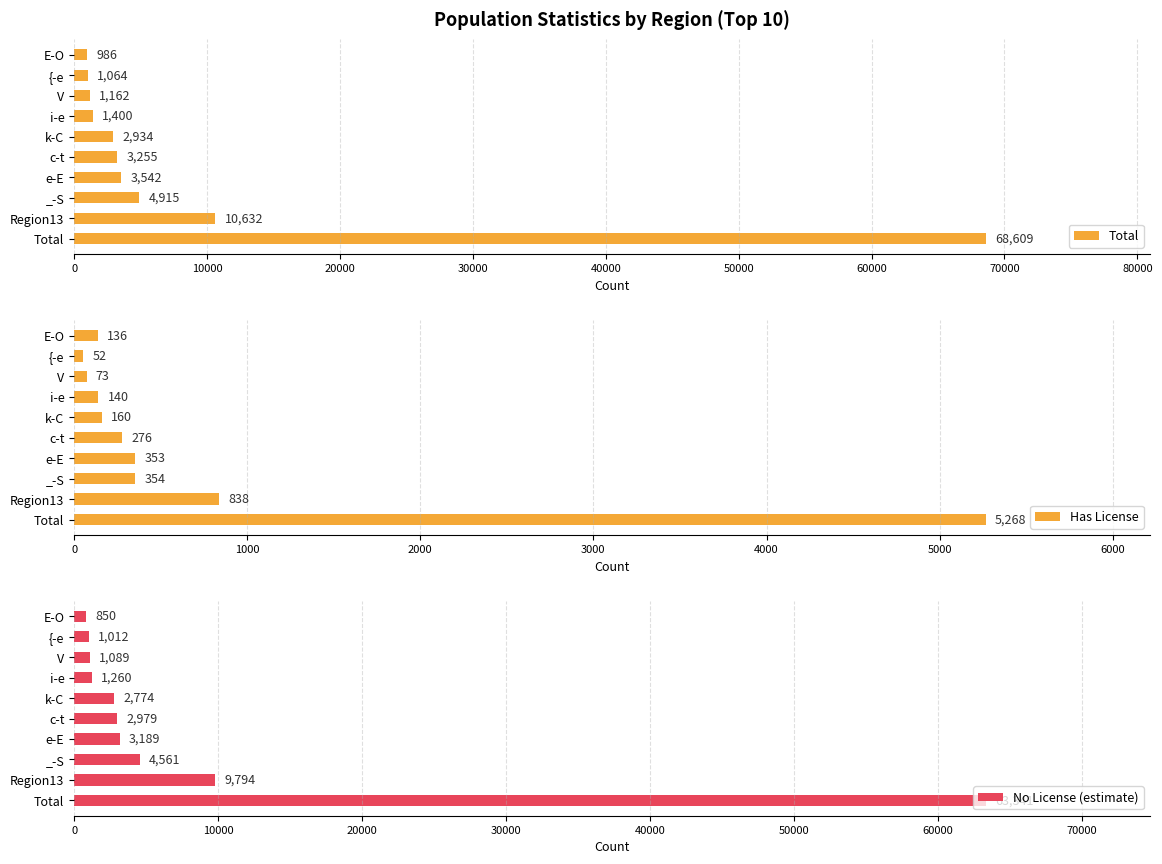

Count the number of data series in this chart.

3